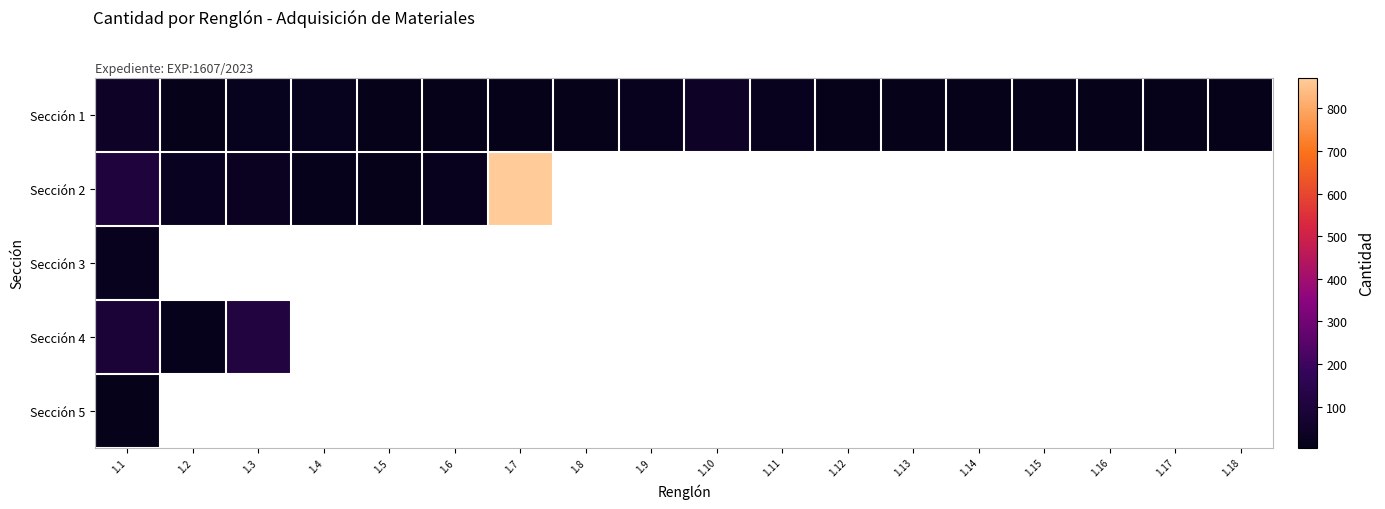

At which category does the chart reach its minimum across all series?

1.1